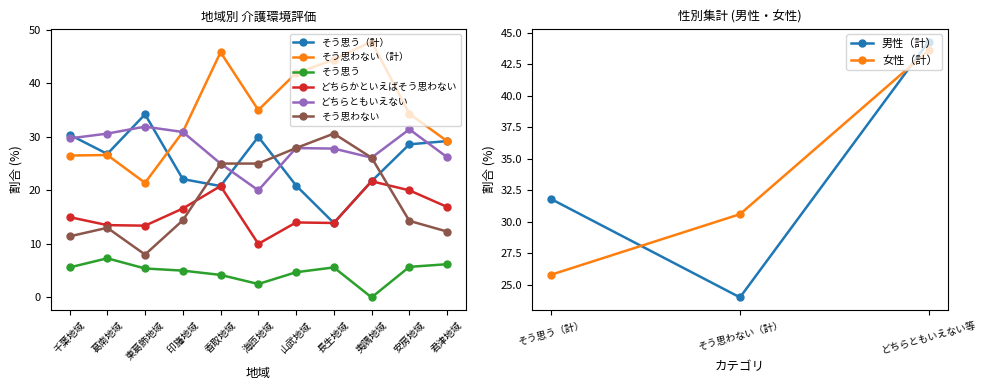

Read the そう思わない value at 東葛飾地域.

8.0